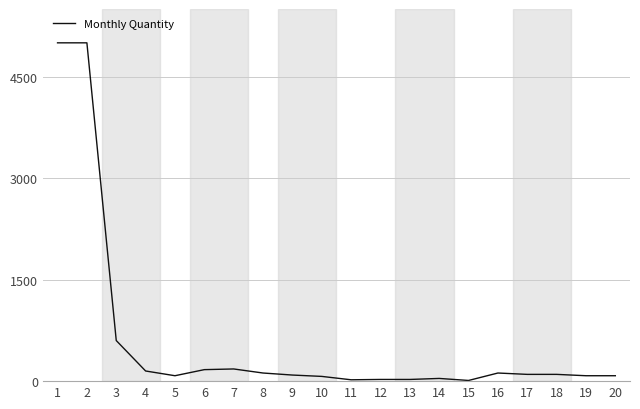

The value at 3 is 850. True or false?

False